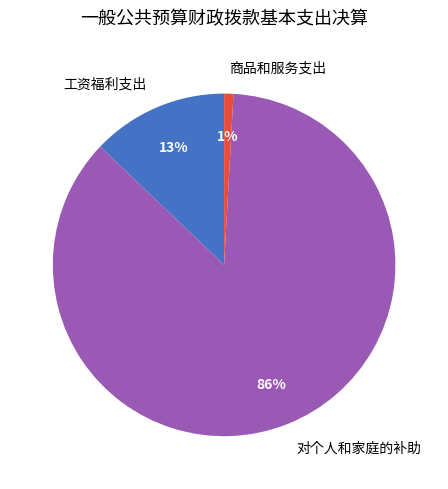

What percentage is the 对个人和家庭的补助 slice, to the nearest percent?

86%